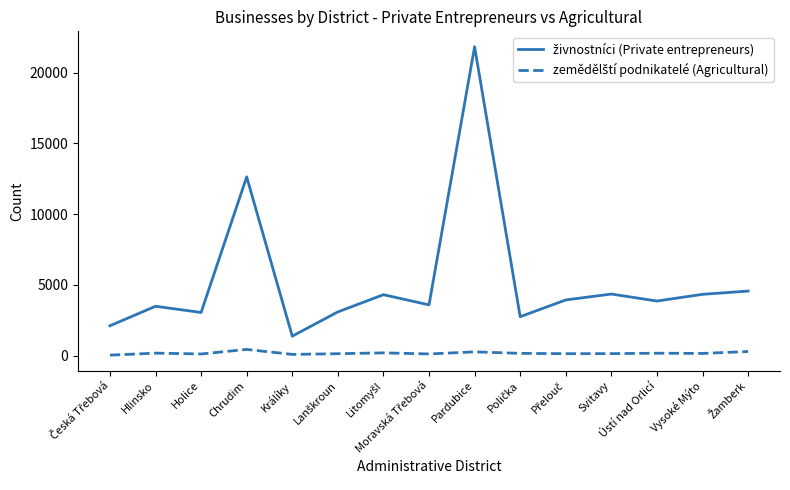

What is the maximum value shown in the chart?

21827